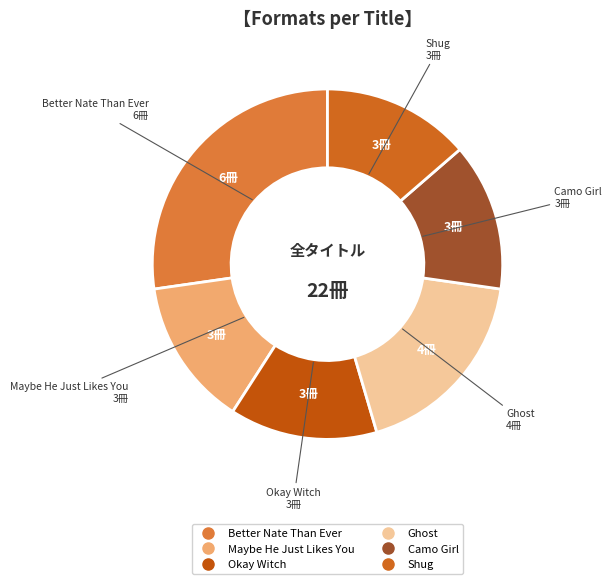

Combined, do Better Nate Than Ever and Camo Girl account for over 50%?

No